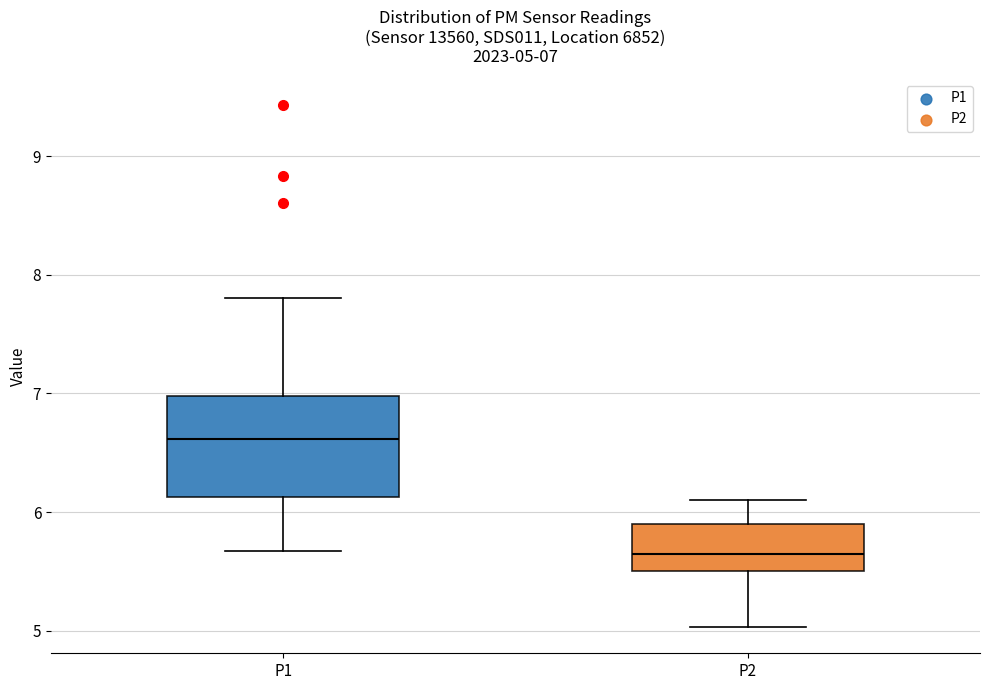

Which box's median line is the lowest?

P2